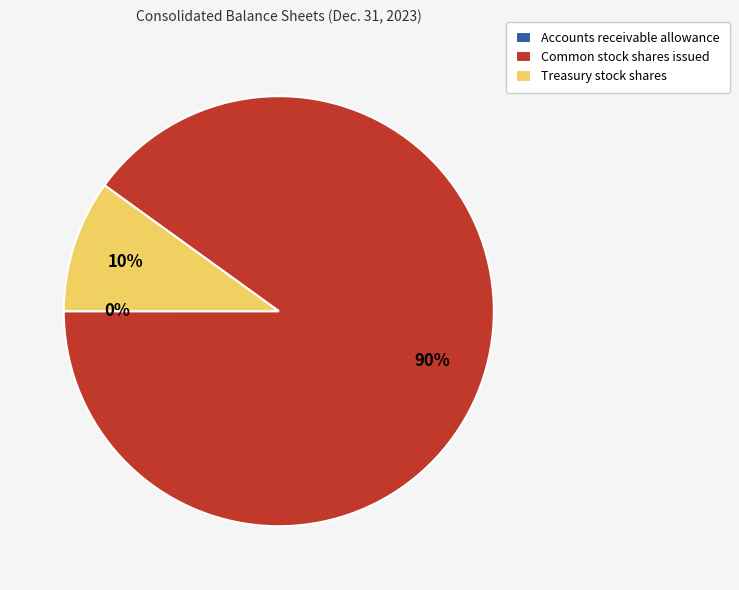

Is the sum of Treasury stock shares and Common stock shares issued greater than half?

Yes